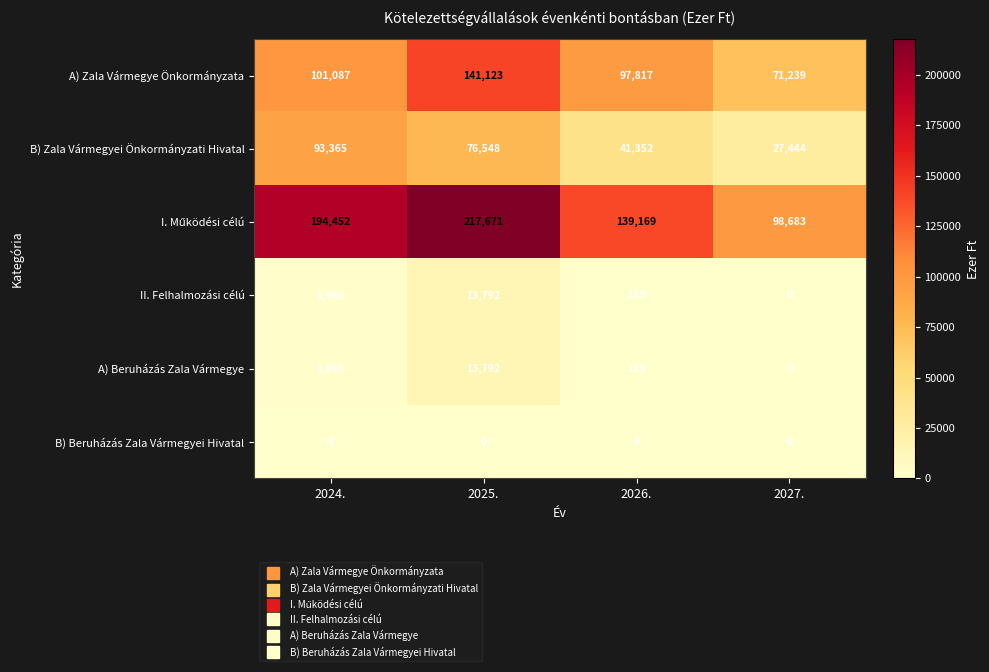

Count the number of categories in the chart.

4